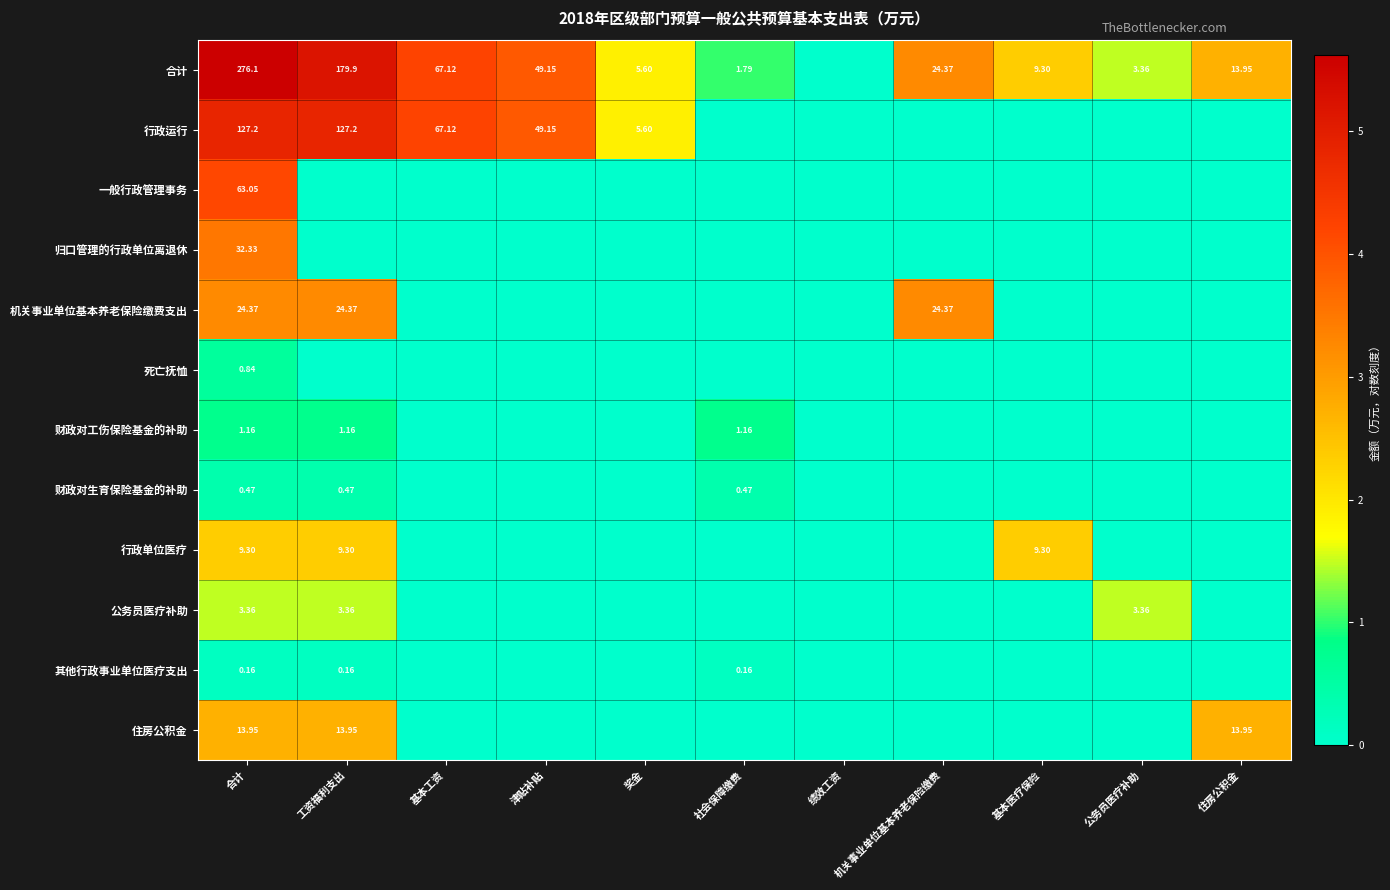

Which category has the lowest value across all series?

绩效工资